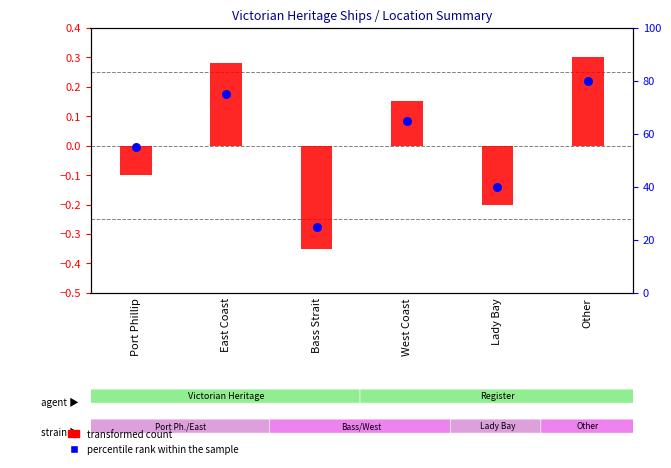

Which series contains the lowest Y value?

transformed count